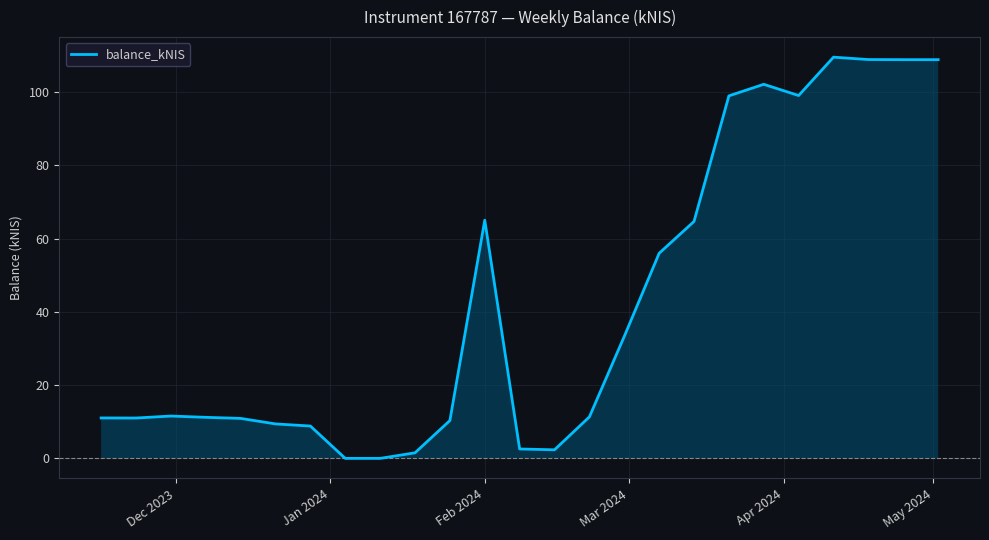

What is the maximum value for balance_kNIS?

109.6